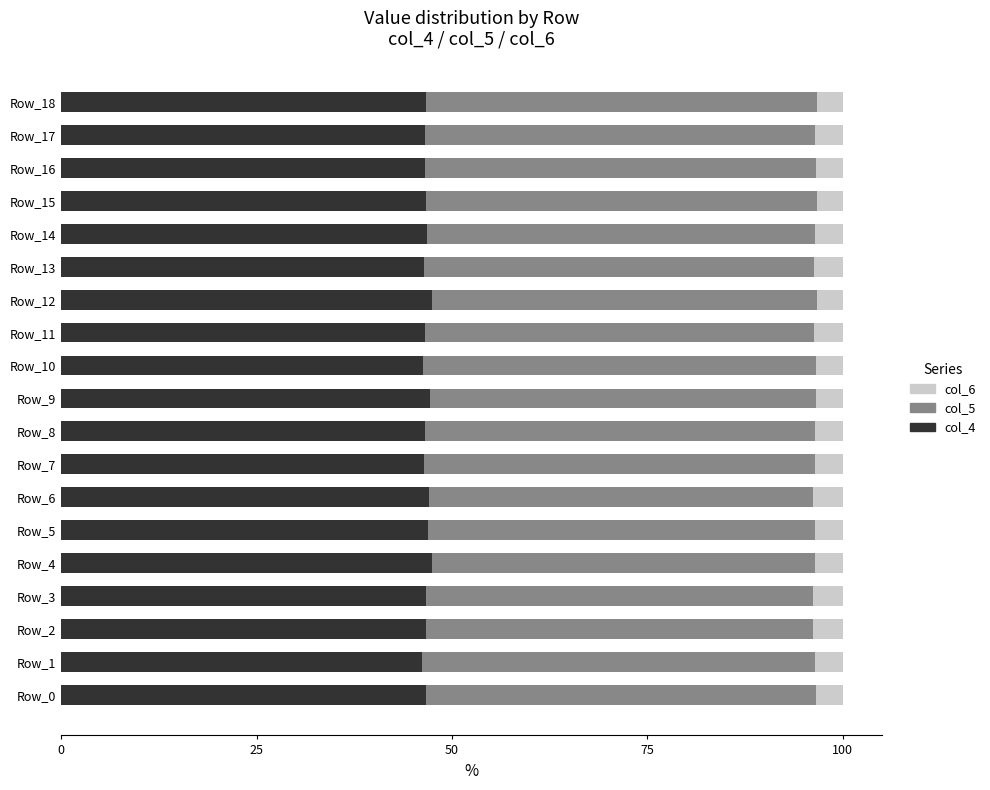

What is the total value across all series at Row_8?

100.0